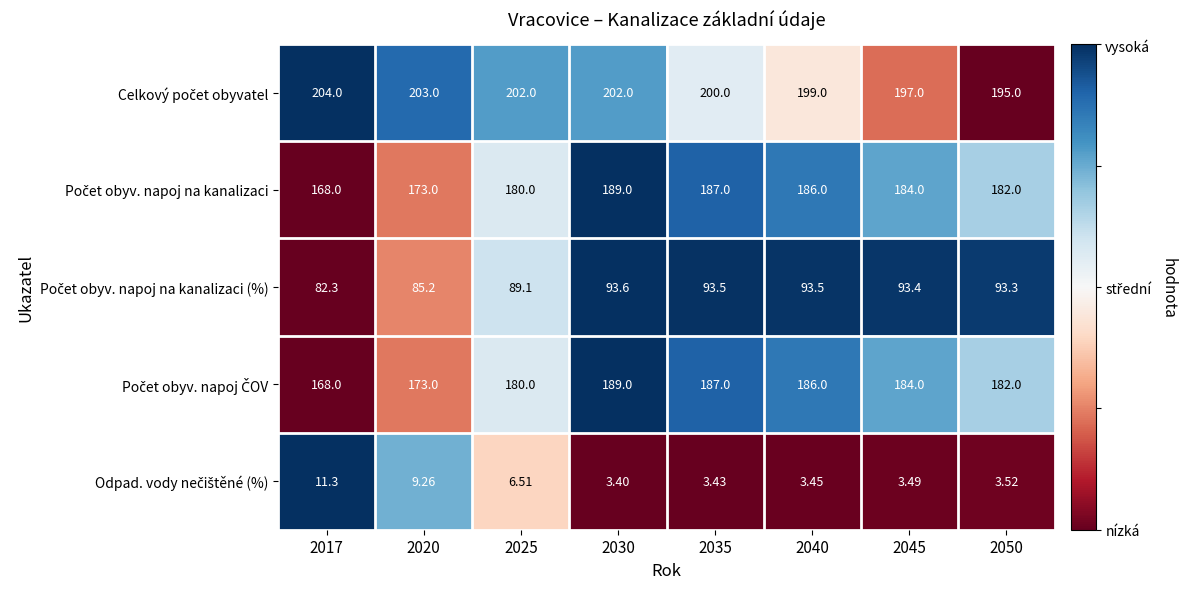

Between 2017 and 2040, which is larger?

2017